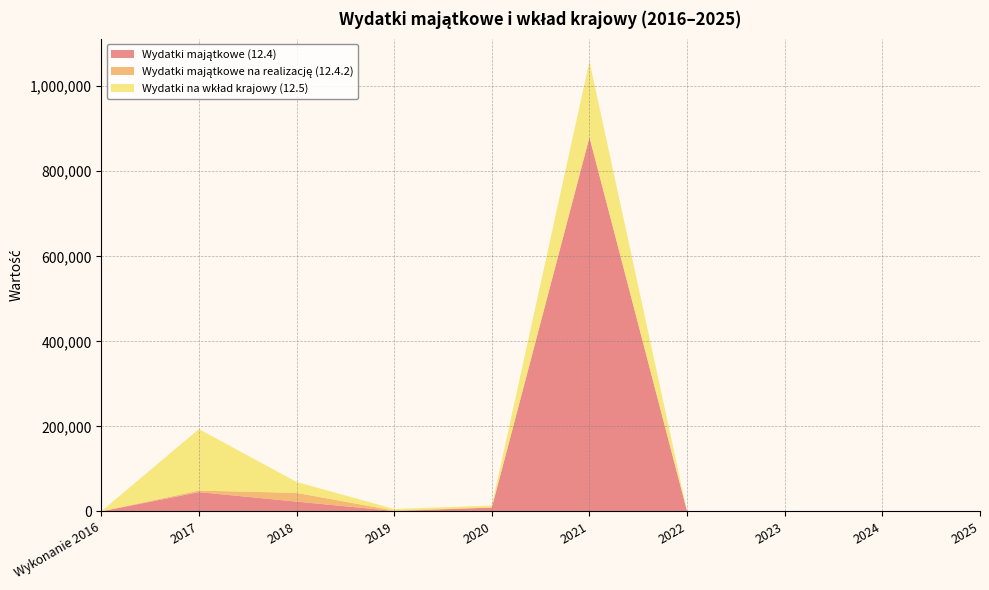

Reading left to right, extract all data points from this chart.

Wydatki majątkowe (12.4): 0	45322	23030	965	9000	880000	0	0	0	0
Wydatki majątkowe na realizację (12.4.2): 0	3602	20530	965	0	0	0	0	0	0
Wydatki na wkład krajowy (12.5): 0	144814	25633	3742	4816	178853	193	0	0	0